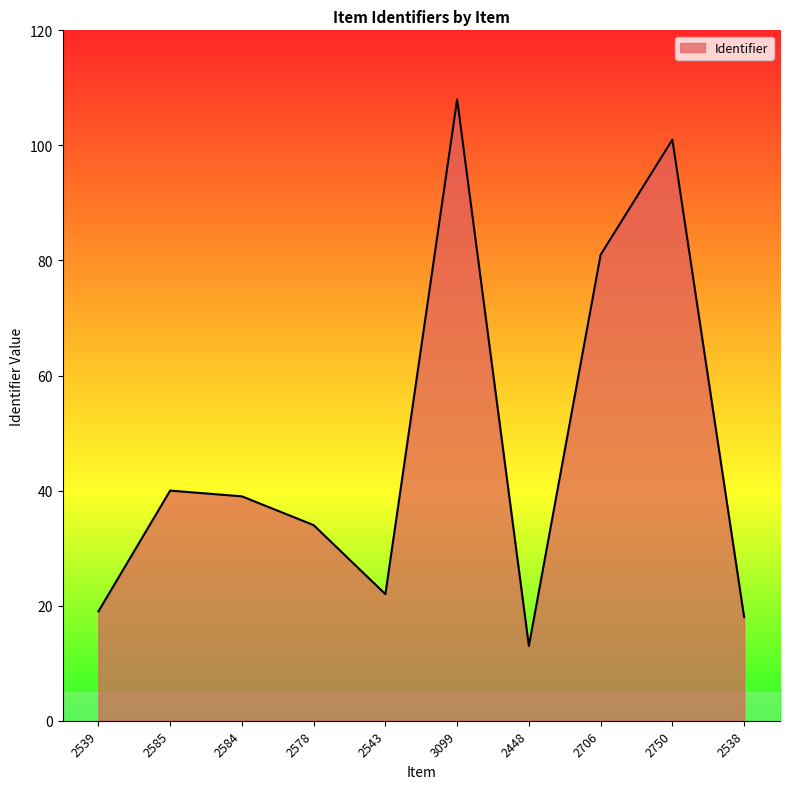

List the labels in order of value, smallest first.

2448, 2538, 2539, 2543, 2578, 2584, 2585, 2706, 2750, 3099